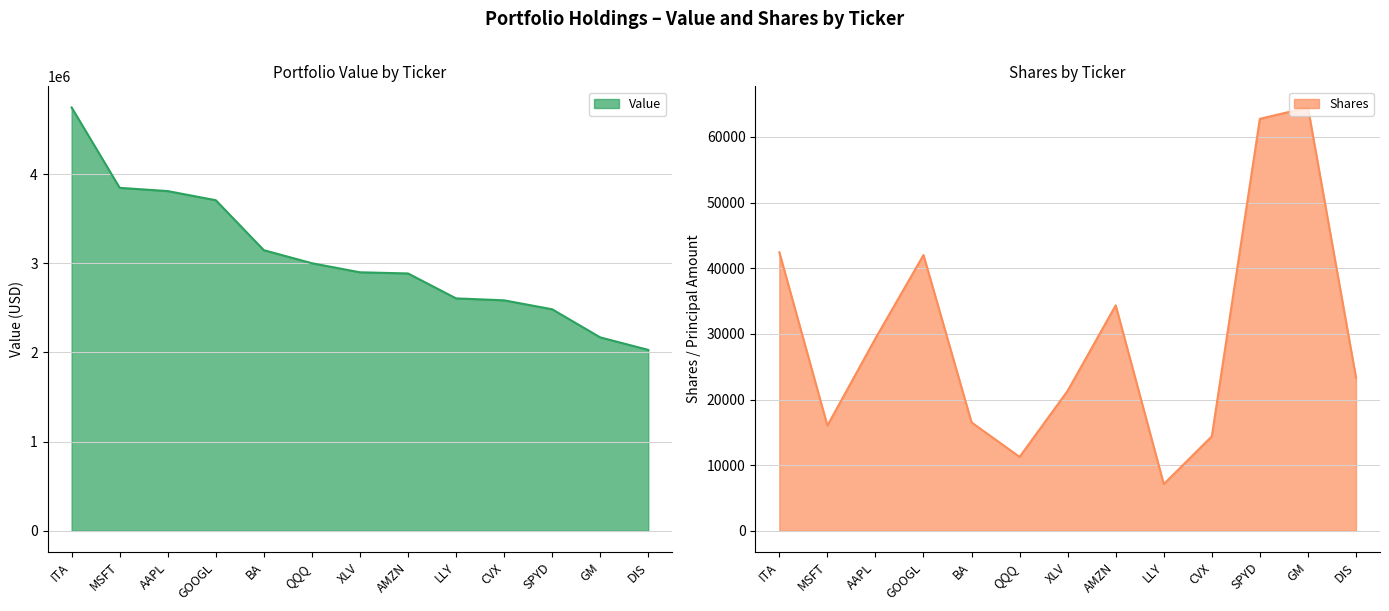

Where is the first local maximum for Shares?

GOOGL